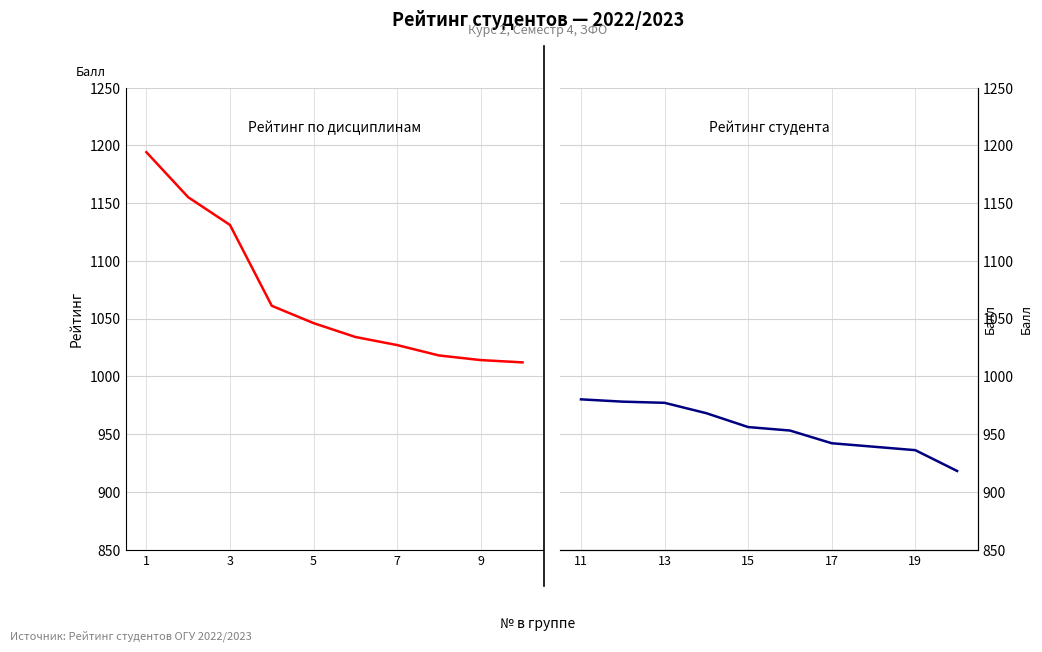

How many data points does each series have?

10